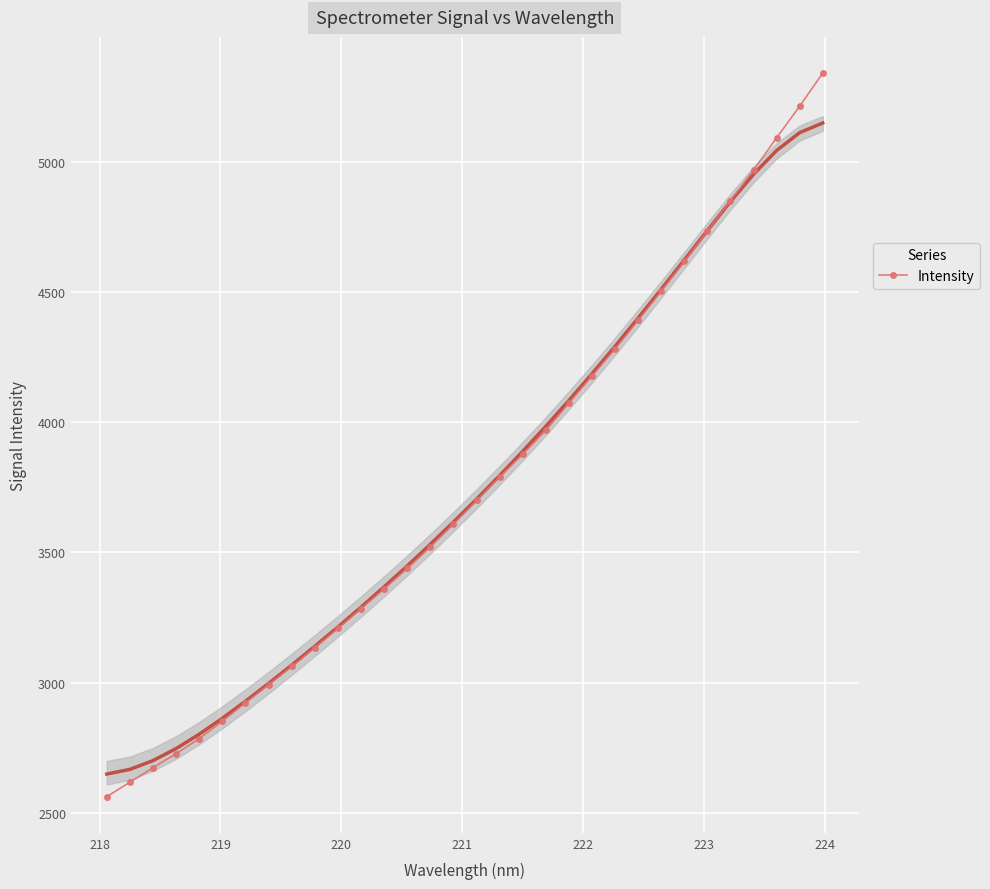

What is the value of the Intensity point at the 28th from the left?

4848.9